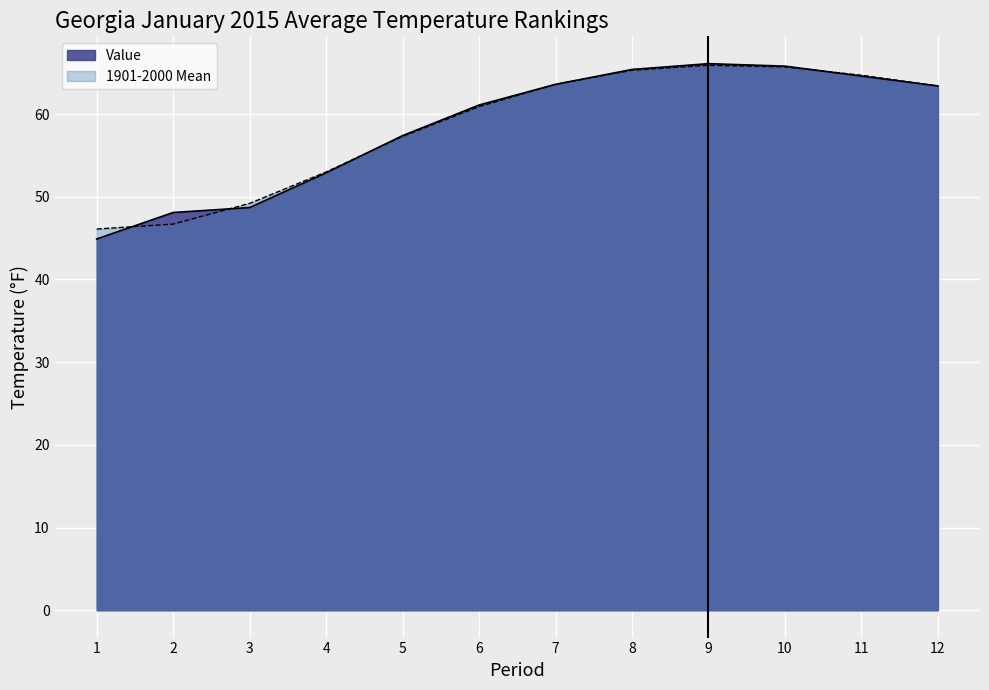

True or false: Value has more than 1 interior local peaks.

False